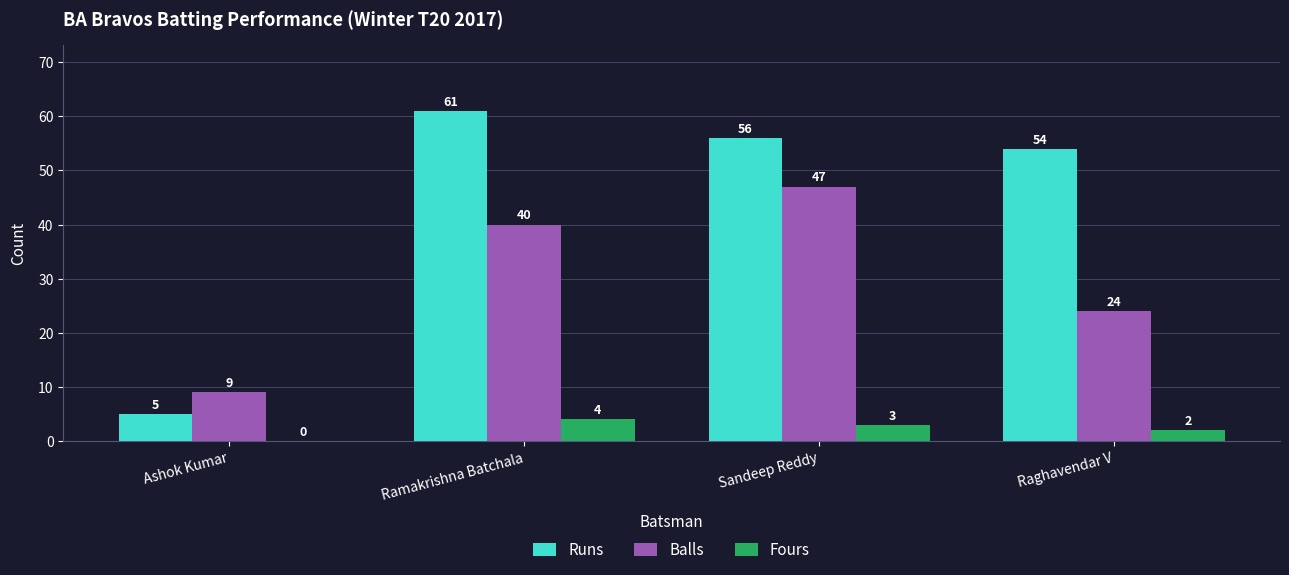

How many categories are shown in the chart?

4